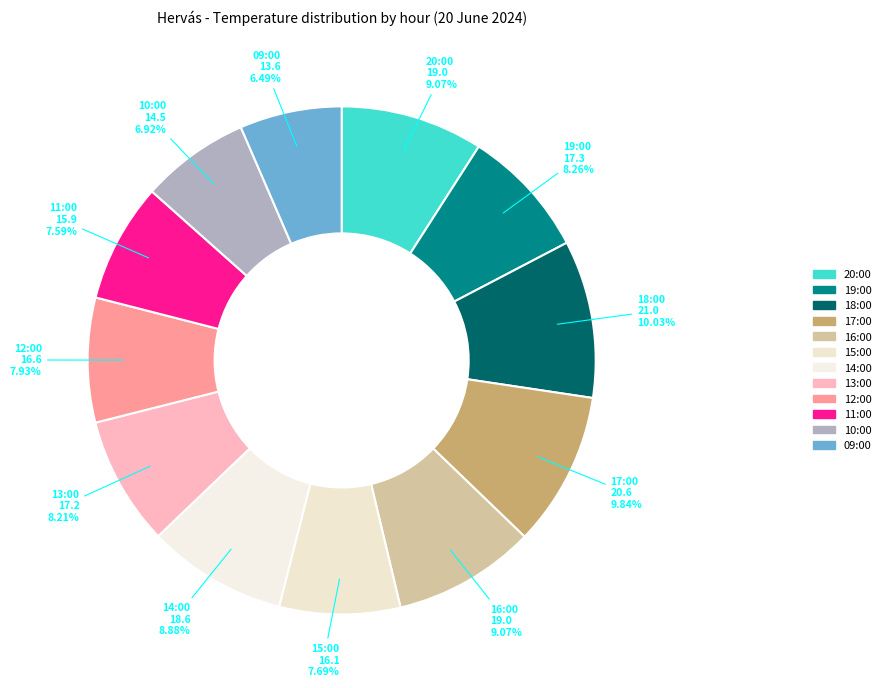

To the nearest percent, what portion does 14:00 represent?

9%